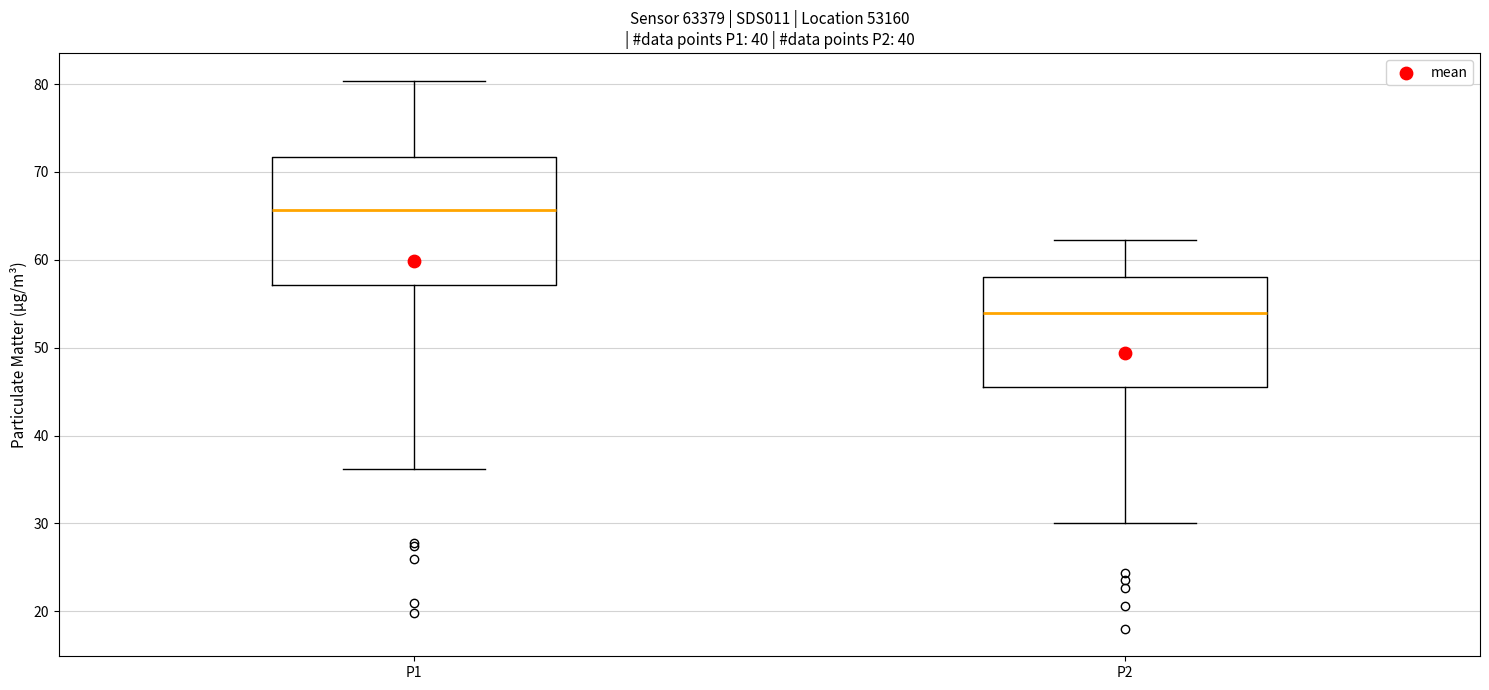

Which box's median line is the highest?

P1